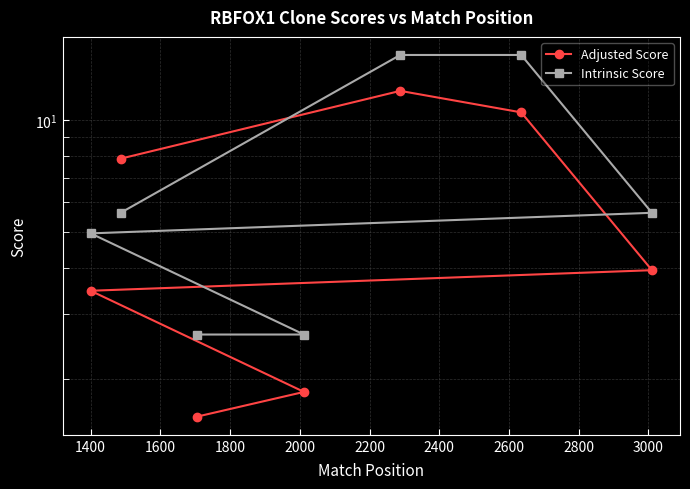

How many data points in Adjusted Score are above 3?

5